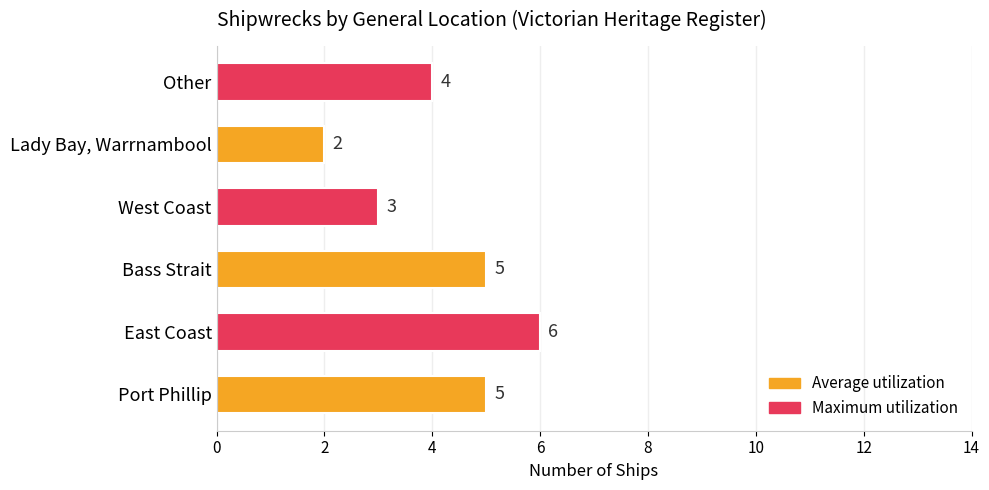

Reading bottom to top, what are all the values shown in this chart?

5	6	5	3	2	4